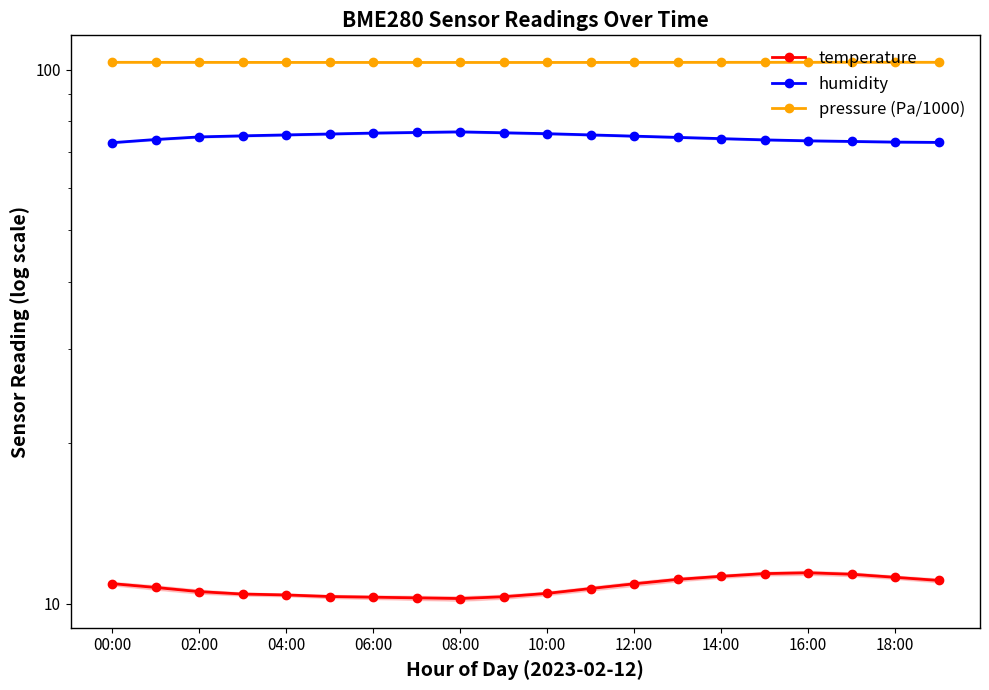

What is the difference between the maximum and minimum values in the humidity series?

3.5